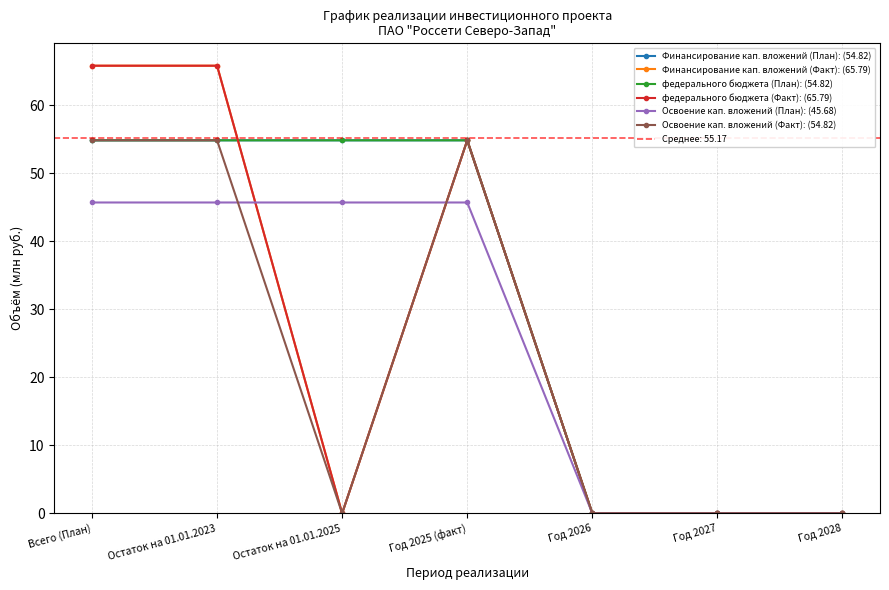

Reading left to right, extract all data points from this chart.

Финансирование кап. вложений (План): (54.82): 54.8	54.8	54.8	54.8	0.0	0.0	0.0
Финансирование кап. вложений (Факт): (65.79): 65.8	65.8	0.0	54.8	0.0	0.0	0.0
федерального бюджета (План): (54.82): 54.8	54.8	54.8	54.8	0.0	0.0	0.0
федерального бюджета (Факт): (65.79): 65.8	65.8	0.0	54.8	0.0	0.0	0.0
Освоение кап. вложений (План): (45.68): 45.7	45.7	45.7	45.7	0.0	0.0	0.0
Освоение кап. вложений (Факт): (54.82): 54.8	54.8	0.0	54.8	0.0	0.0	0.0